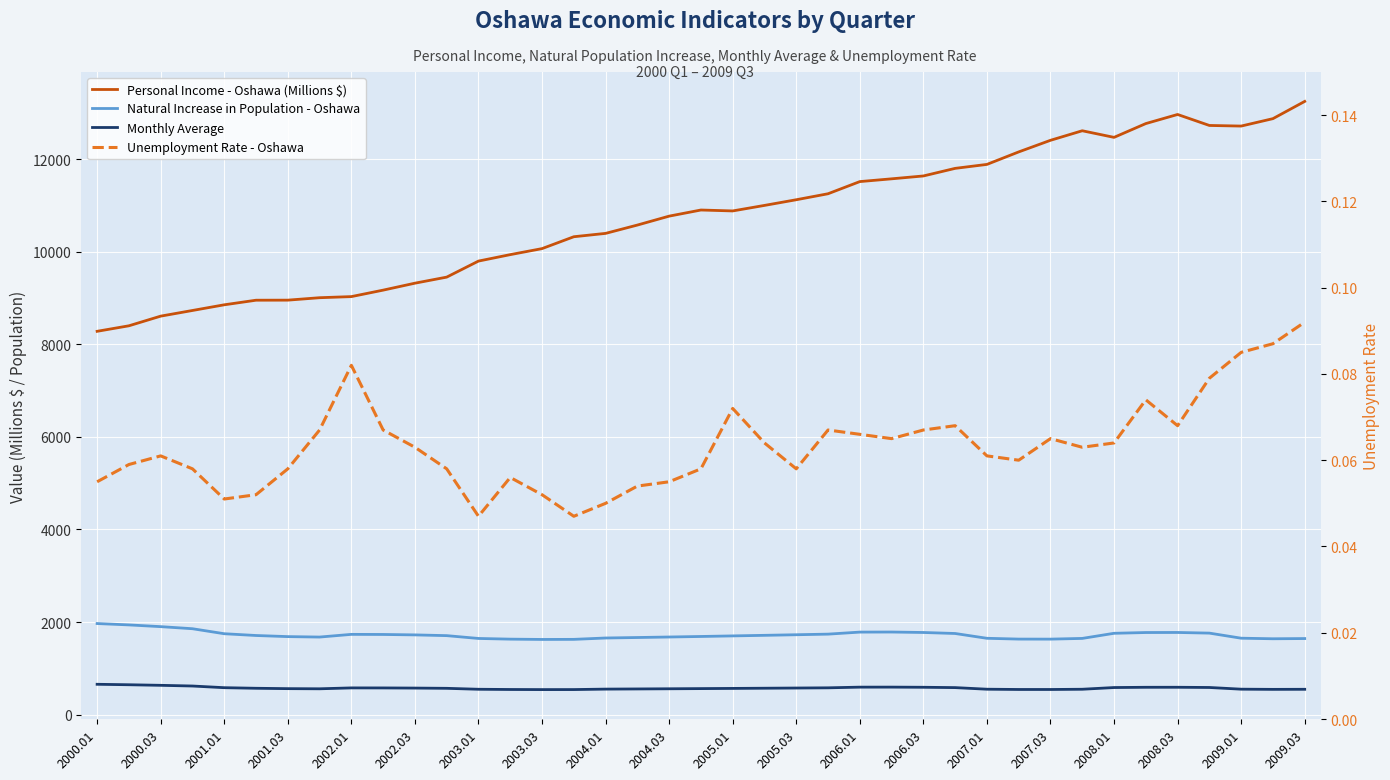

At which category does the chart reach its peak across all series?

2009.03